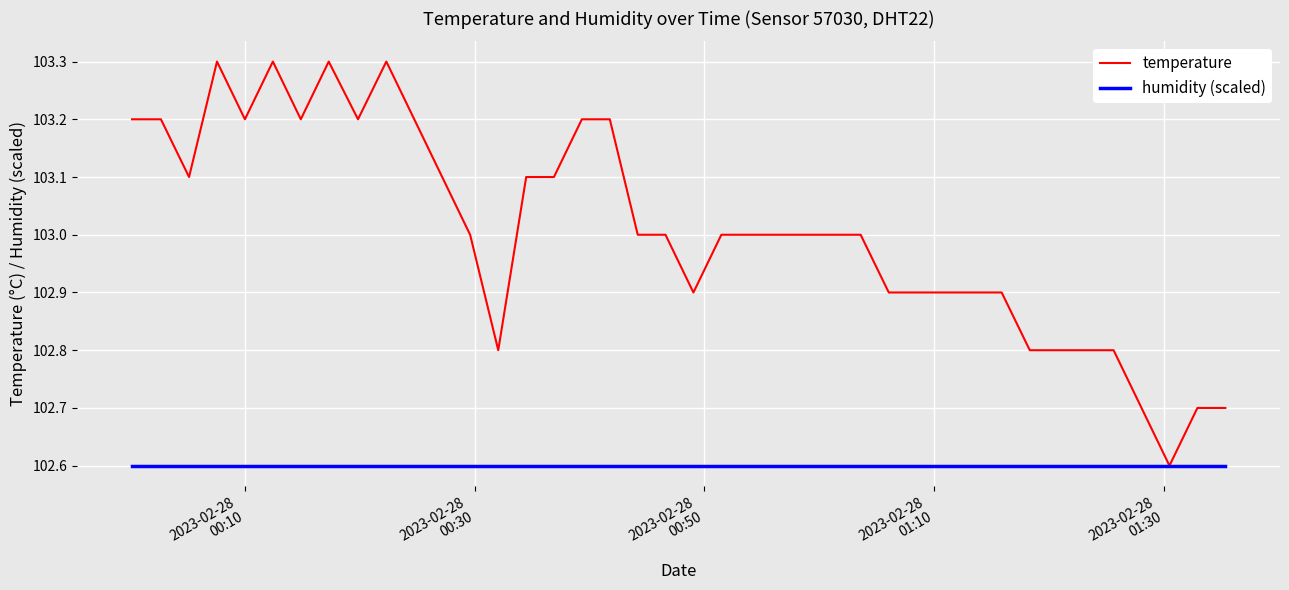

Reading left to right, what are all the values shown in this chart?

temperature: 103.2	103.2	103.1	103.3	103.2	103.3	103.2	103.3	103.2	103.3	103.2	103.1	103.0	102.8	103.1	103.1	103.2	103.2	103.0	103.0	102.9	103.0	103.0	103.0	103.0	103.0	103.0	102.9	102.9	102.9	102.9	102.9	102.8	102.8	102.8	102.8	102.7	102.6	102.7	102.7
humidity (scaled): 102.6	102.6	102.6	102.6	102.6	102.6	102.6	102.6	102.6	102.6	102.6	102.6	102.6	102.6	102.6	102.6	102.6	102.6	102.6	102.6	102.6	102.6	102.6	102.6	102.6	102.6	102.6	102.6	102.6	102.6	102.6	102.6	102.6	102.6	102.6	102.6	102.6	102.6	102.6	102.6